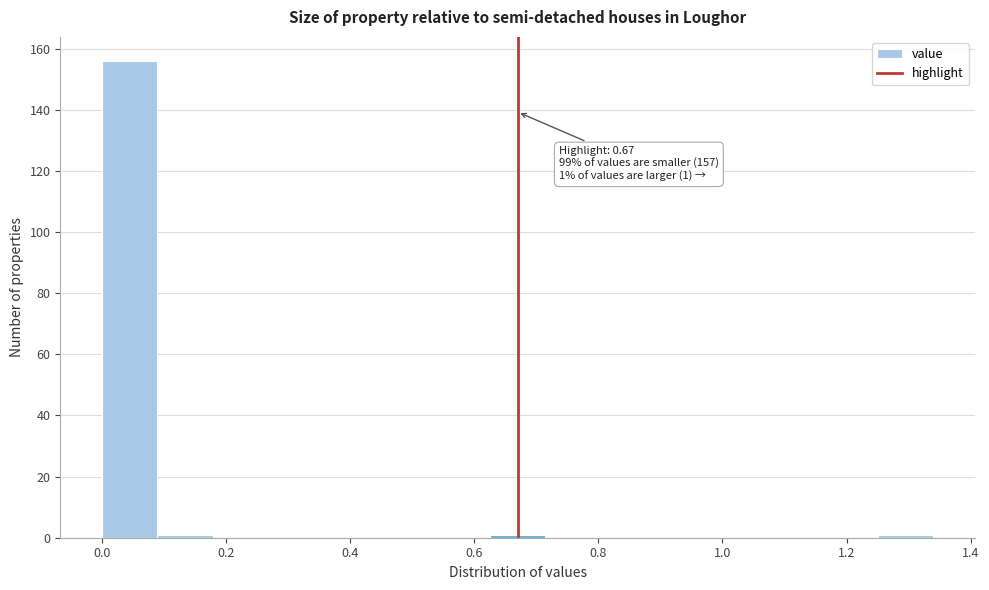

Which range on the x-axis has the tallest bar?

0.00 to 0.08